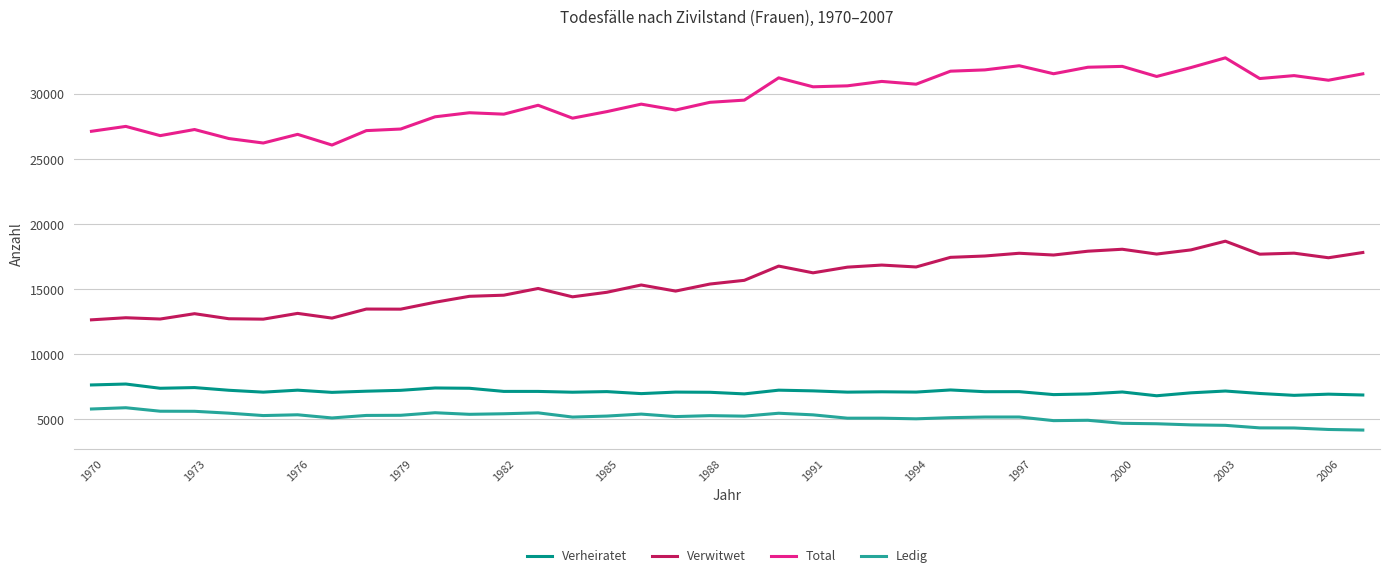

Rank the series by their maximum value, from highest to lowest.

Total, Verwitwet, Verheiratet, Ledig